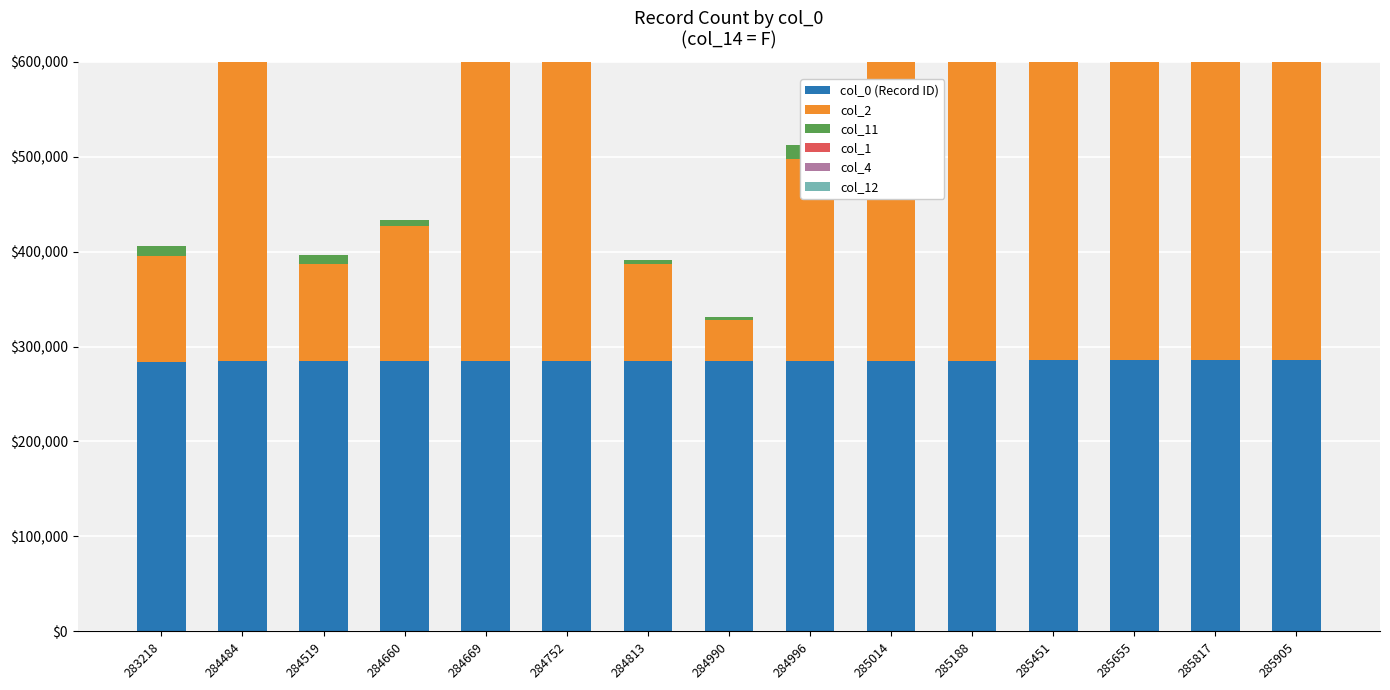

What is the value of the col_1 bar at the 9th from the left?

6